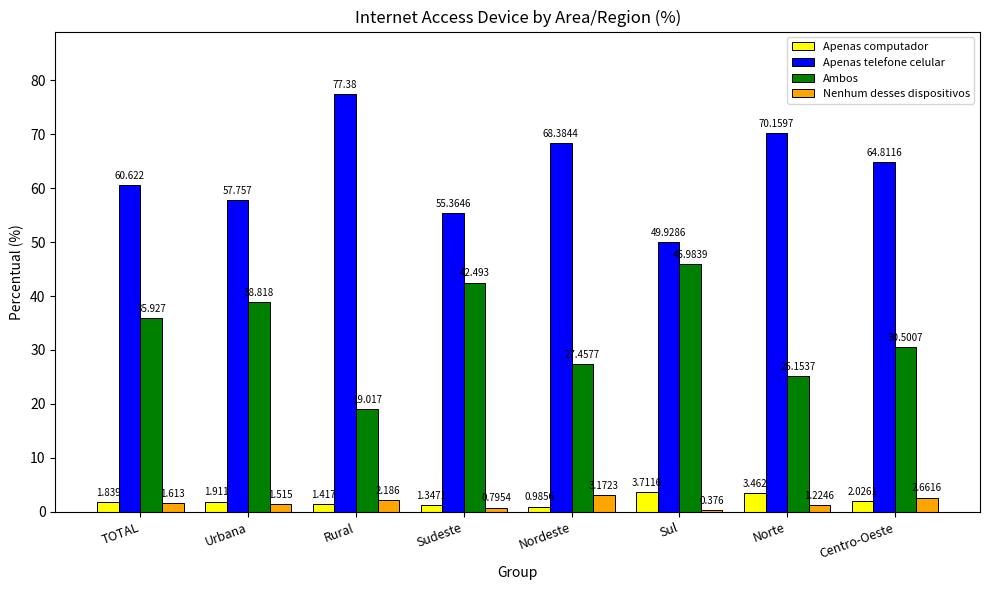

Where is Apenas computador nearest to the value 2?

Centro-Oeste